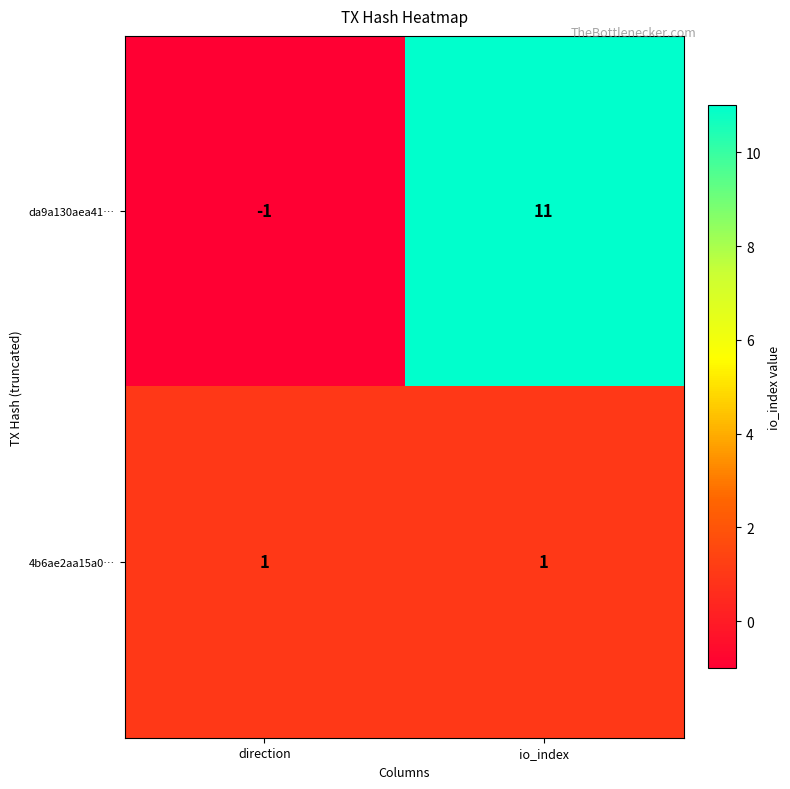

At which label is da9a130aea41… closest to 5?

direction